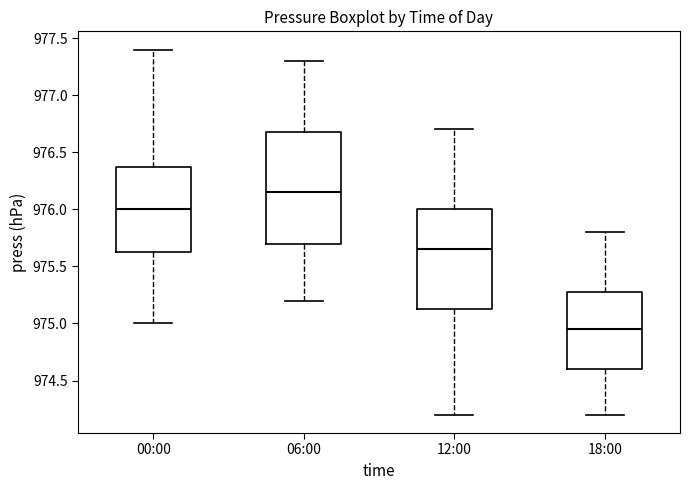

Where does the lower whisker of the box for 12:00 end on the y-axis? The values are not printed on the chart, so give them approximately, as read against the axis.

974.20